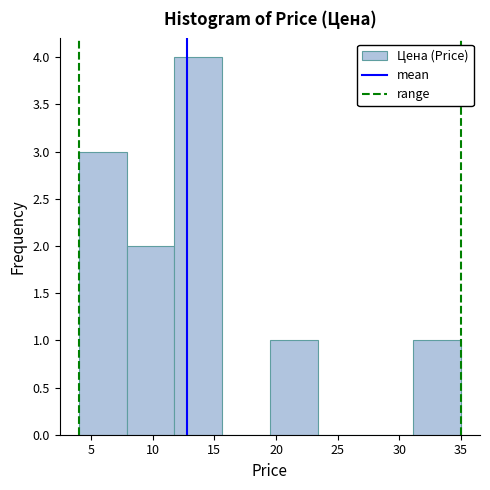

Which range on the x-axis has the tallest bar?

12.0 to 15.5